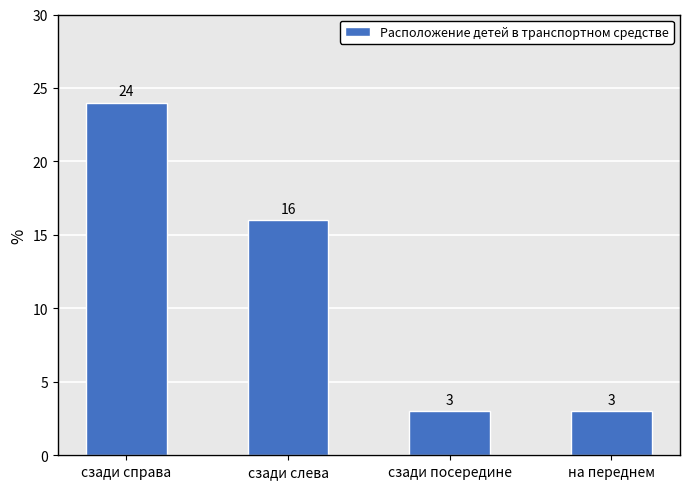

What is the sum of the values at на переднем and сзади слева?

19